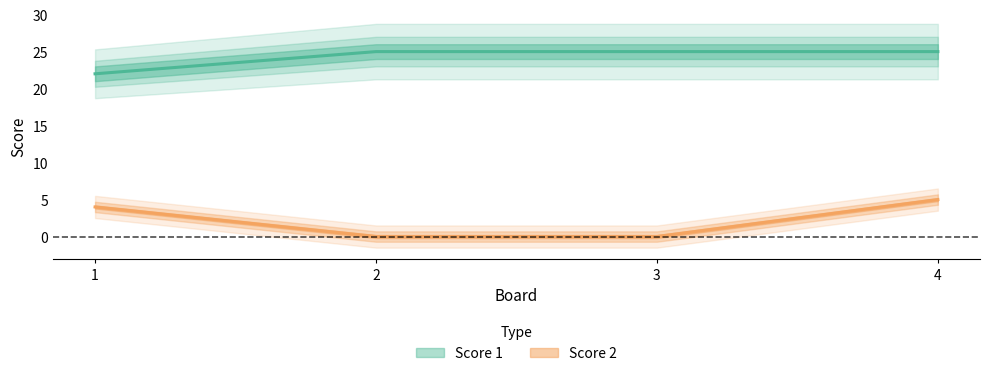

How many data points in Score 2 are above 4?

1